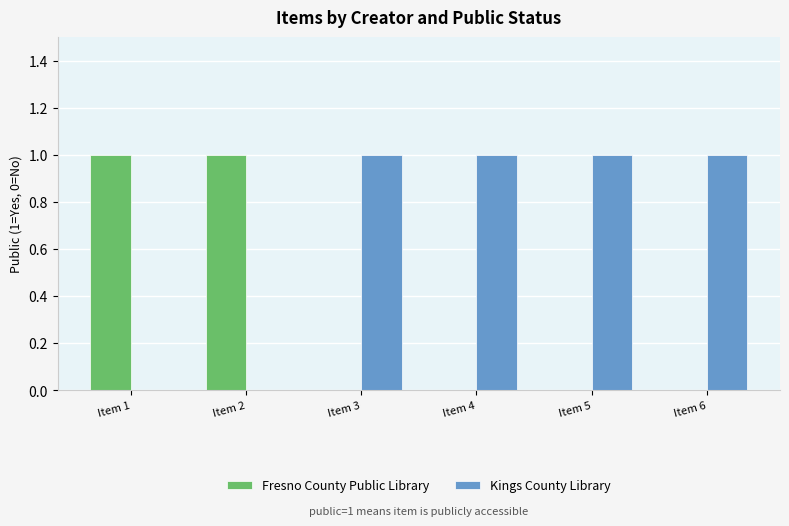

Is the value of Fresno County Public Library at Item 3 greater than the value of Kings County Library at Item 4?

No